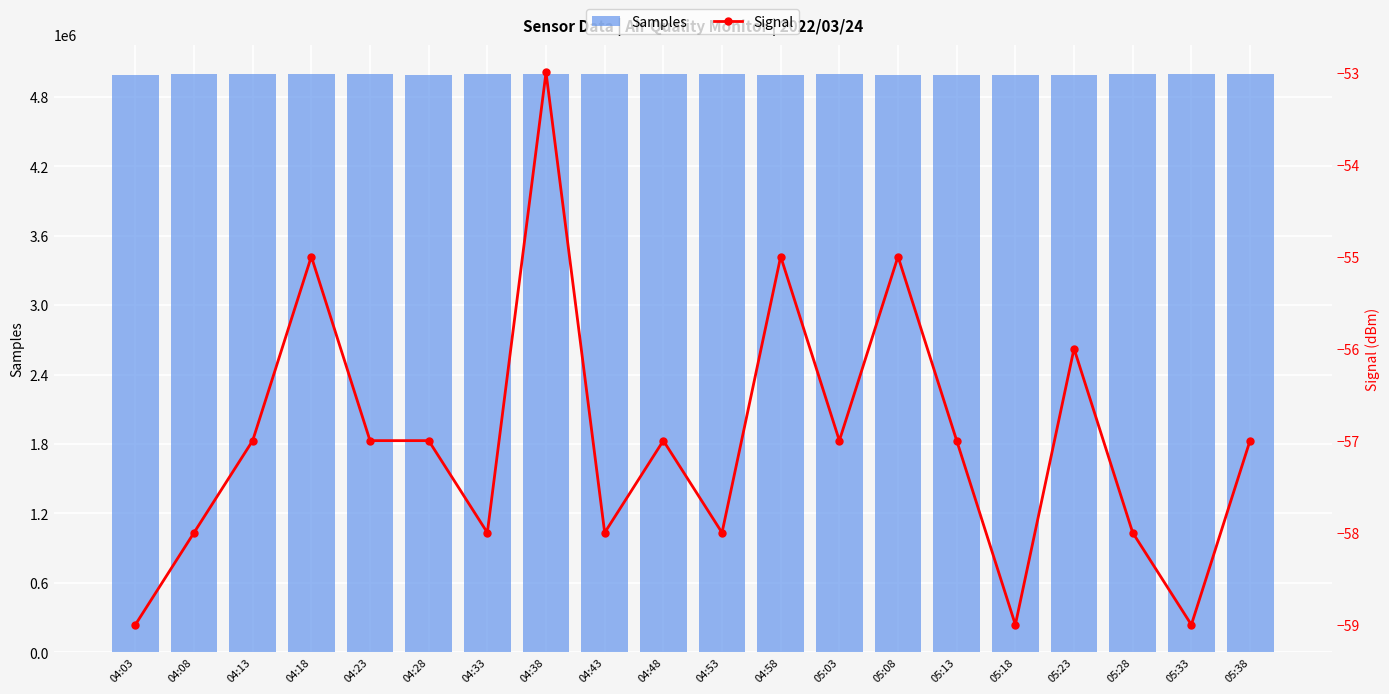

Reading left to right, list all the values displayed in this chart.

Samples: 04:03=4991409	04:08=4999223	04:13=4999302	04:18=4996986	04:23=4998295	04:28=4989661	04:33=5000005	04:38=4998038	04:43=5000112	04:48=4998556	04:53=4996565	04:58=4989094	05:03=4994552	05:08=4991445	05:13=4990288	05:18=4992670	05:23=4992828	05:28=4993583	05:33=4994410	05:38=4993760
Signal: 04:03=-59	04:08=-58	04:13=-57	04:18=-55	04:23=-57	04:28=-57	04:33=-58	04:38=-53	04:43=-58	04:48=-57	04:53=-58	04:58=-55	05:03=-57	05:08=-55	05:13=-57	05:18=-59	05:23=-56	05:28=-58	05:33=-59	05:38=-57